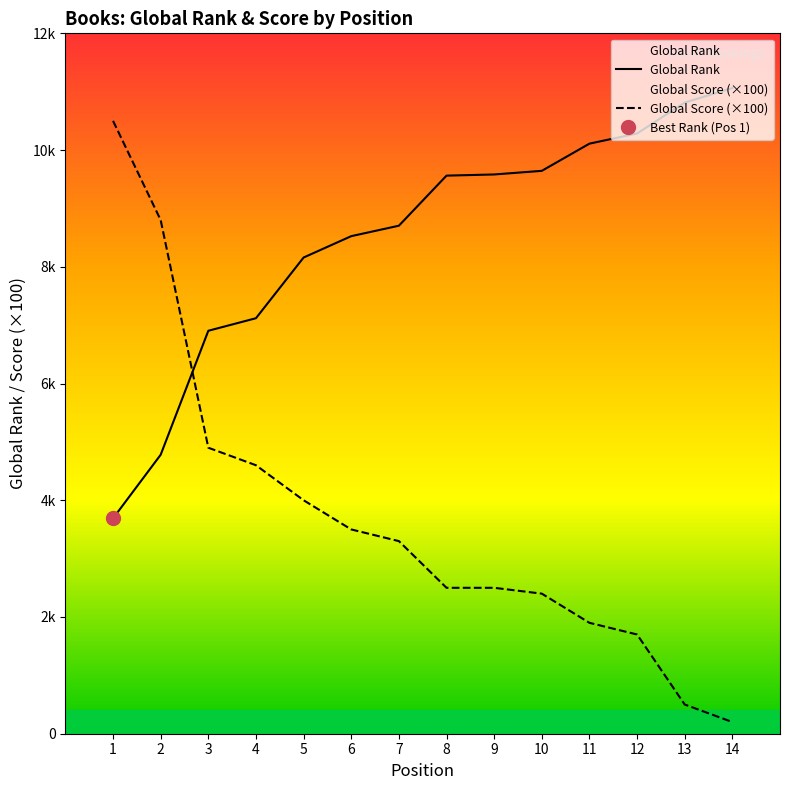

At which label does Global Score (×100) first exceed 3300?

1